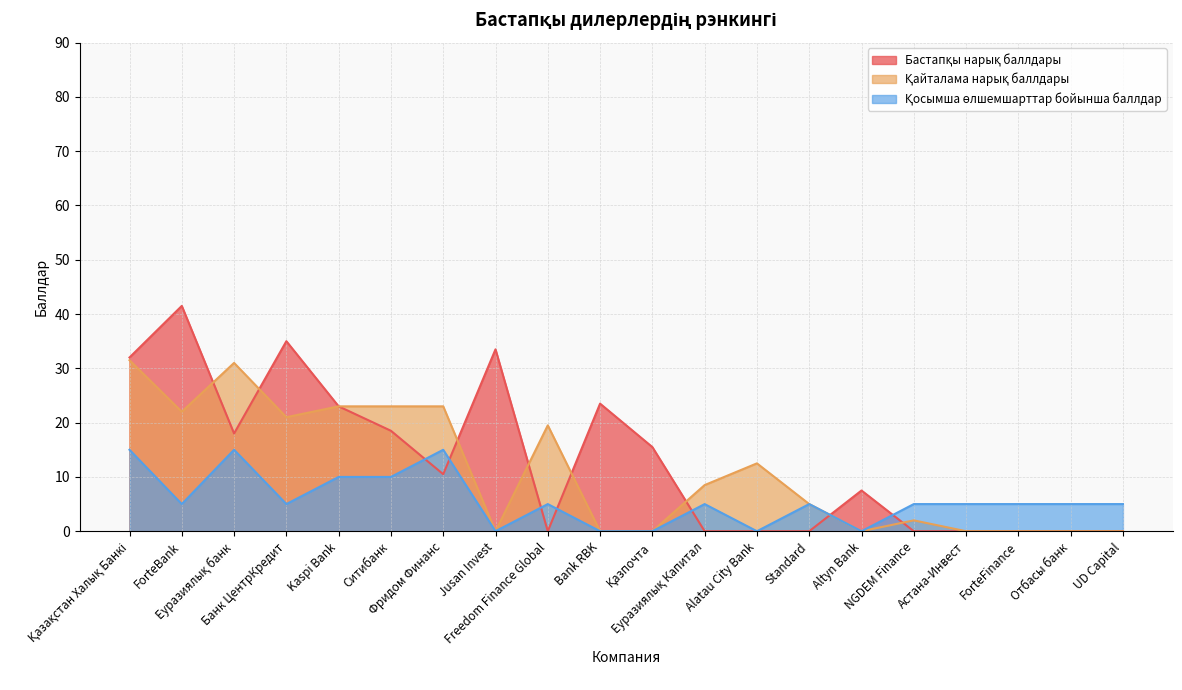

List the series in order of their overall mean, lowest first.

Қосымша өлшемшарттар бойынша баллдар, Қайталама нарық баллдары, Бастапқы нарық баллдары